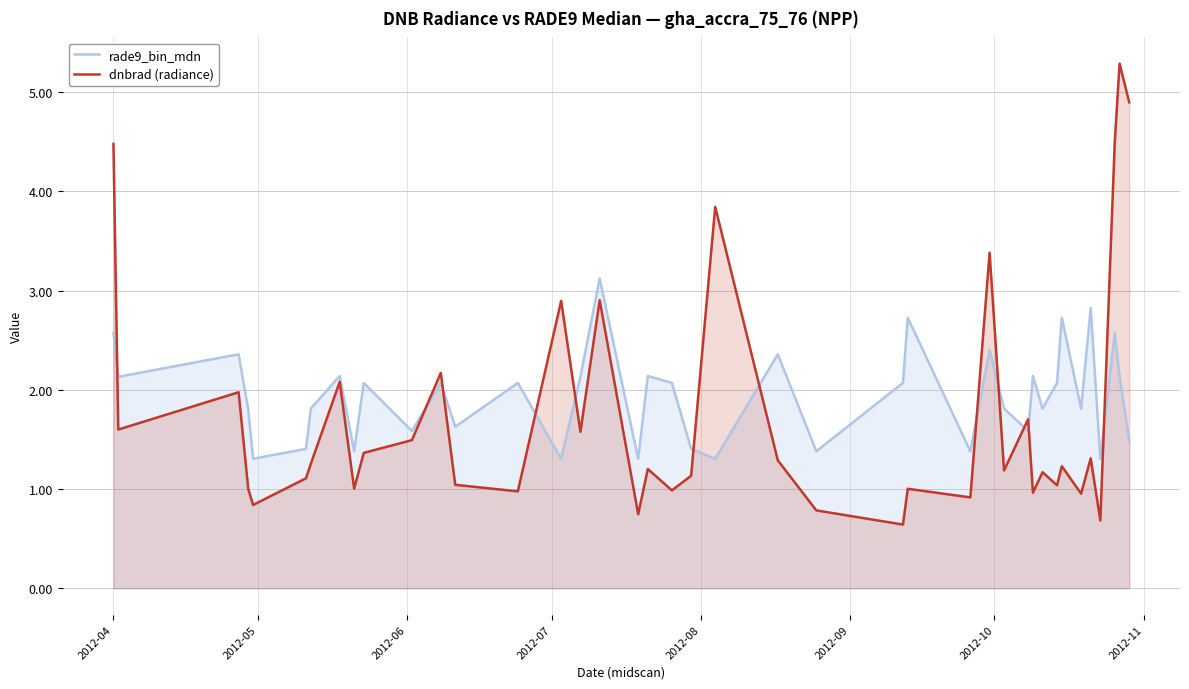

How many interior local valleys does the dnbrad (radiance) series have?

14